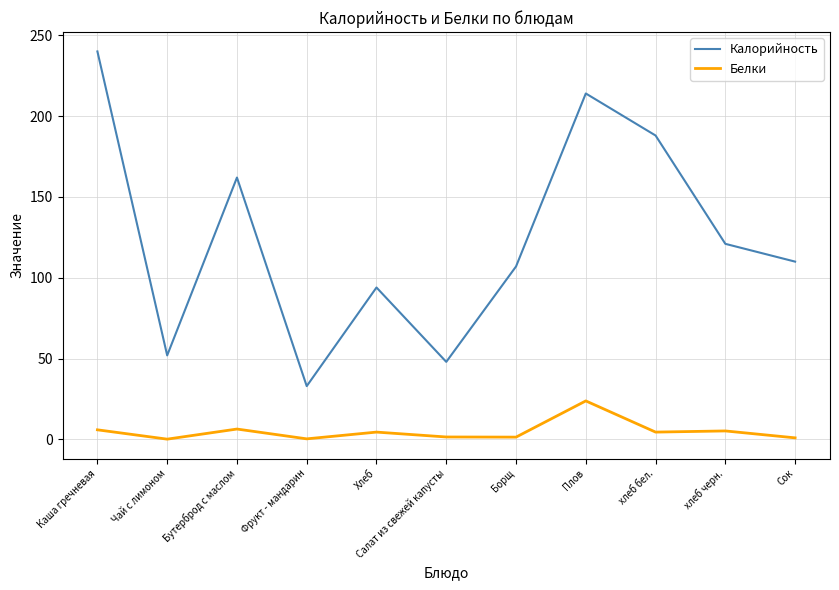

What is the total value across all series at Каша гречневая?

246.0